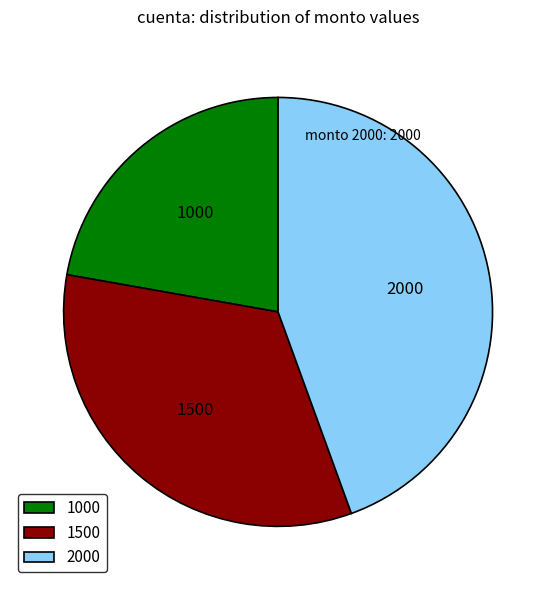

Is there any slice that represents more than half of the pie?

No